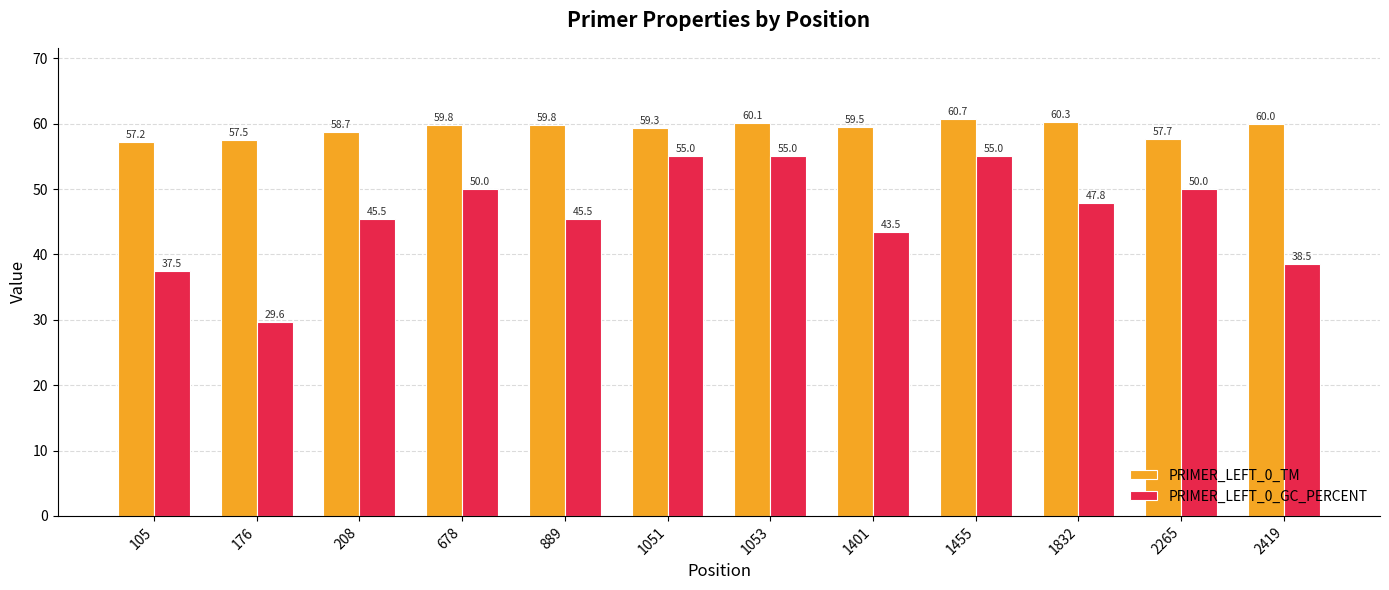

What is the minimum value for PRIMER_LEFT_0_GC_PERCENT?

29.6